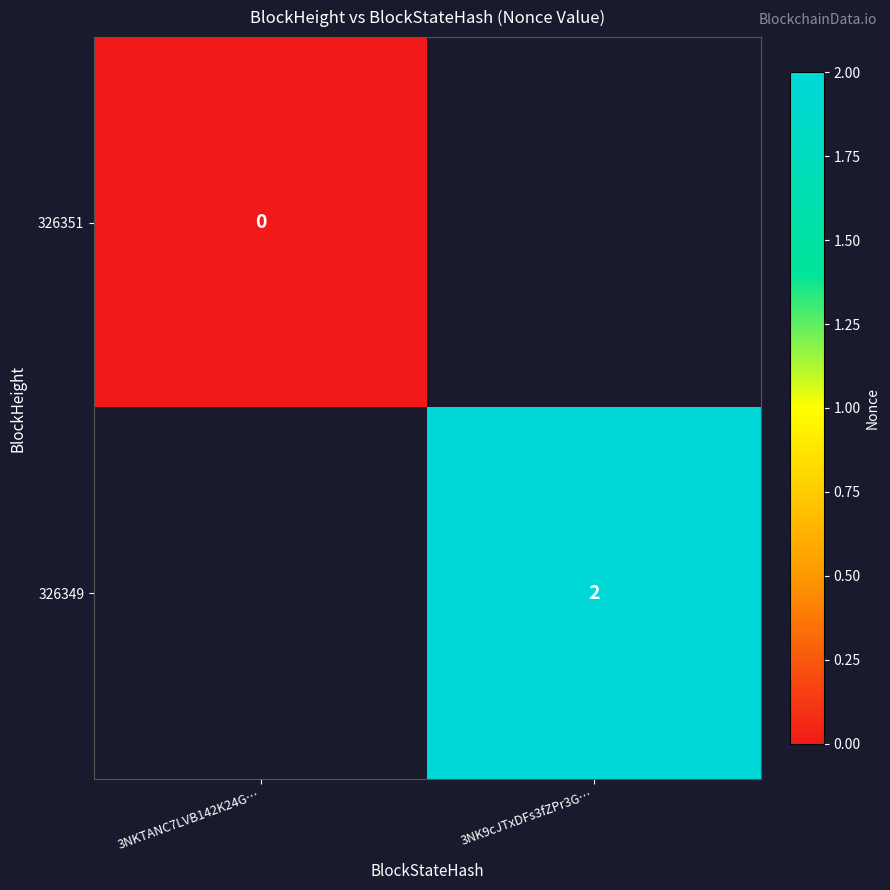

Is the value of 326349 at 3NK9cJTxDFs3fZPr3G… greater than the value of 326351 at 3NKTANC7LVB142K24G…?

Yes